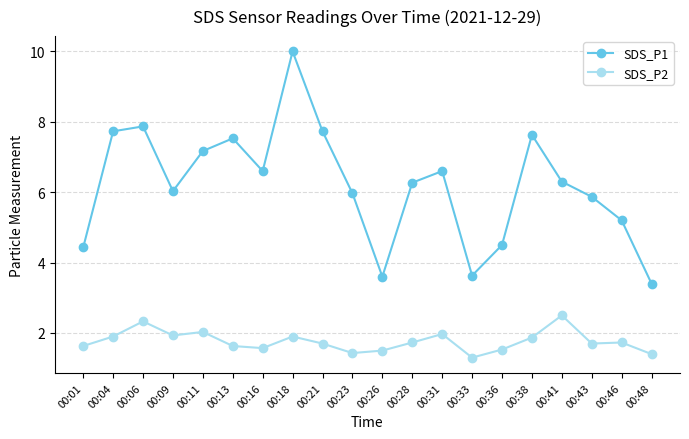

True or false: SDS_P2 has a value of 2.7 at 00:04.

False